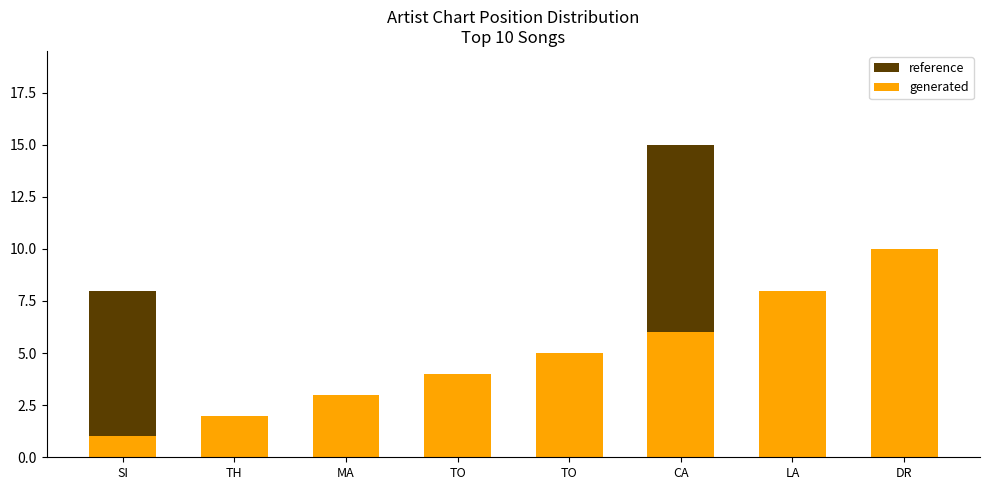

Which series has the widest spread of values?

reference